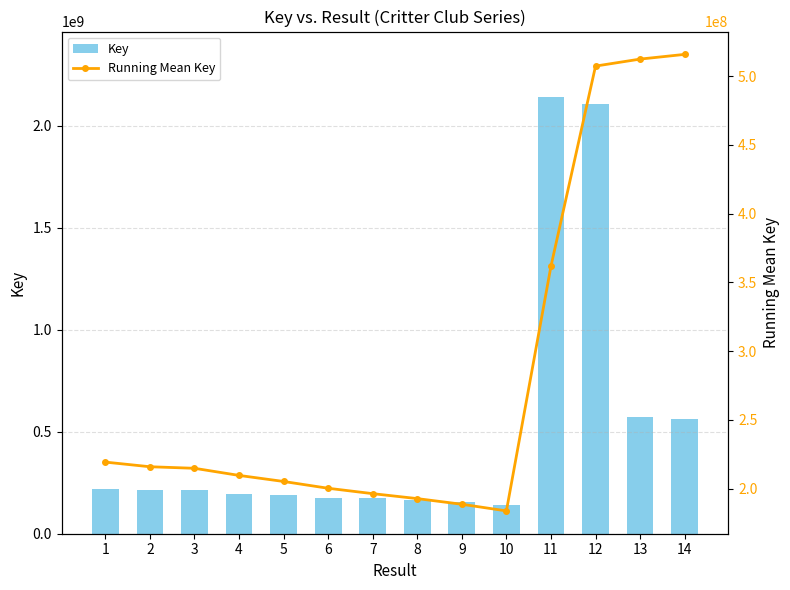

Are the bars horizontal?

No